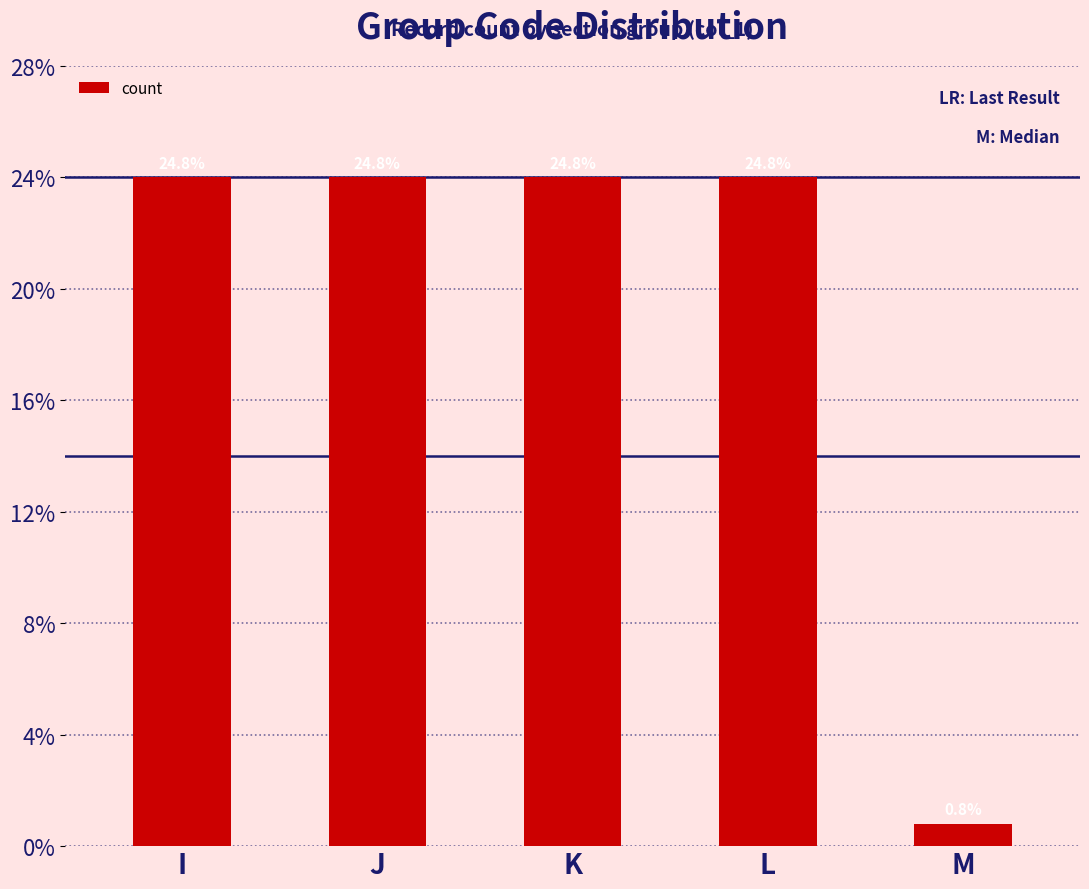

Which category has the highest value across all series?

I